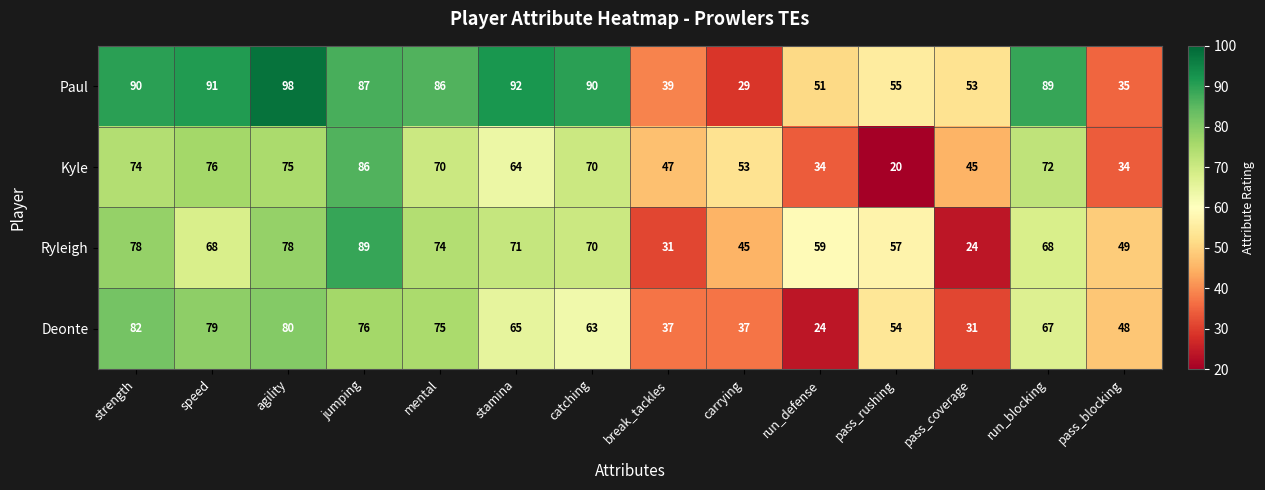

At how many categories does at least one series exceed 37?

14